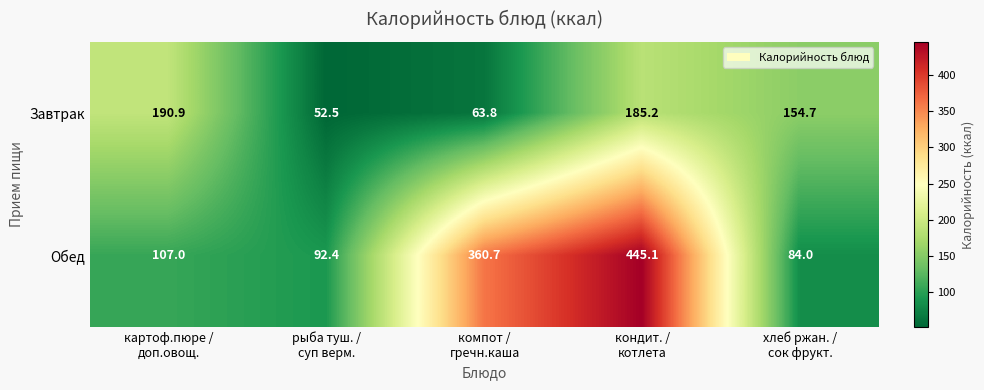

What is the maximum value shown in the chart?

445.1